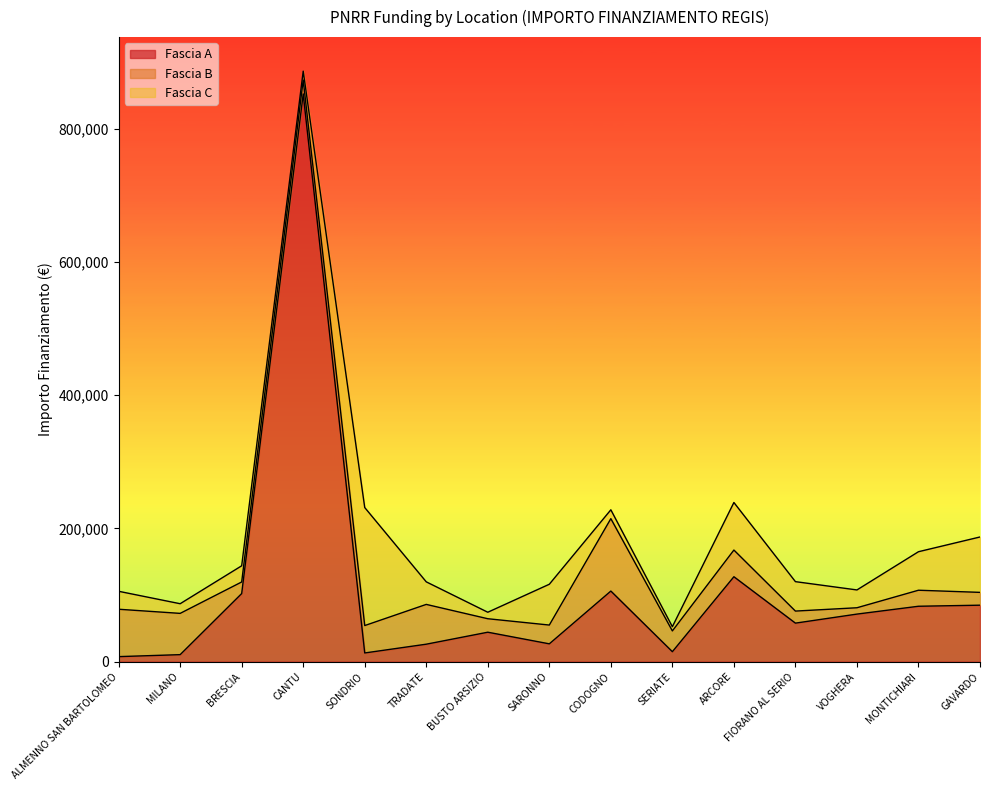

Count the number of data series in this chart.

3